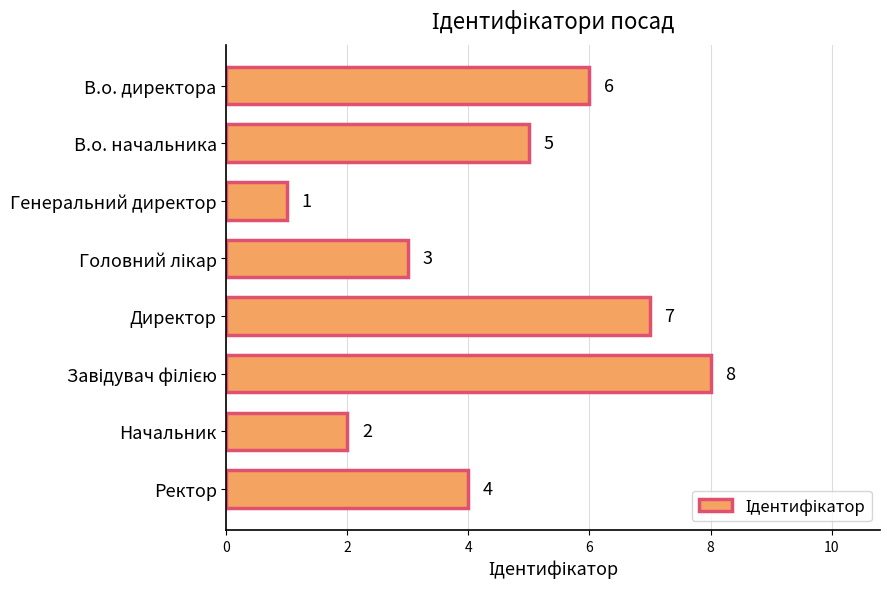

What is the sum of the values at Ректор and В.о. директора?

10